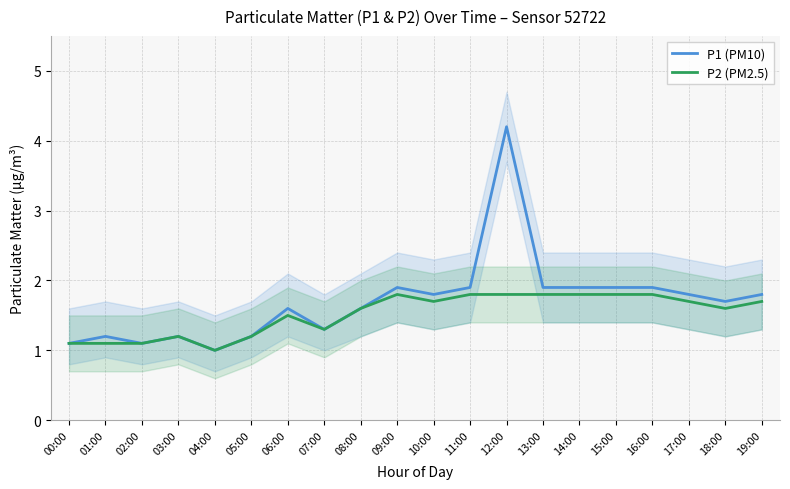

In P2 (PM2.5), how many points are higher than both neighbors (excluding endpoints)?

3